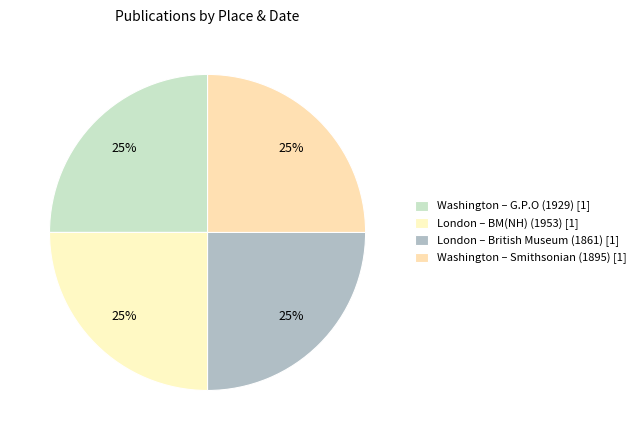

Rank the categories by value from highest to lowest.

London (1953), Washington (1929), Washington (1895), London (1861)